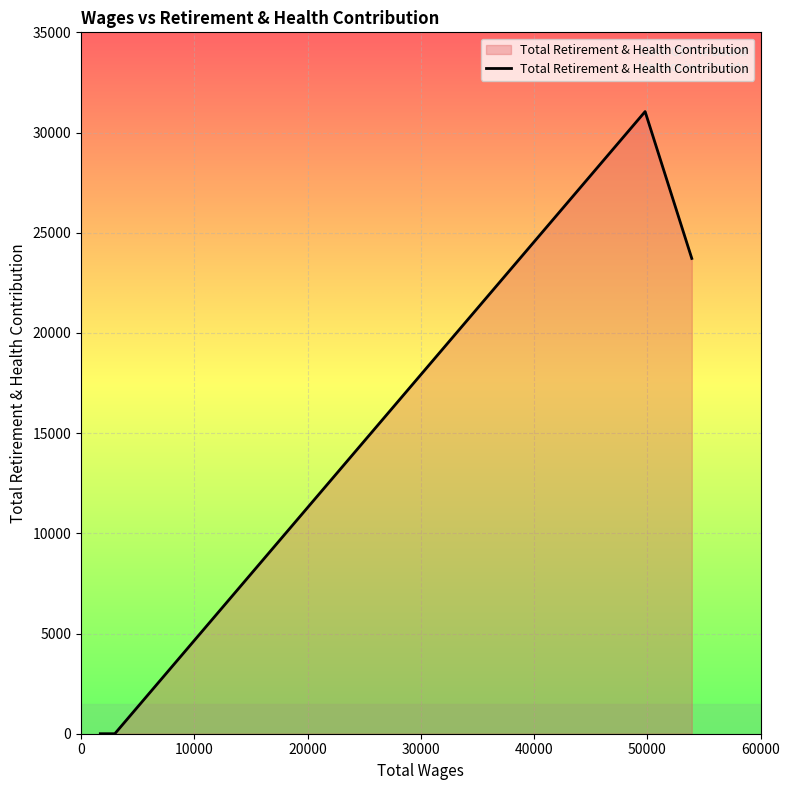

True or false: the data has more than 1 interior local peaks.

False